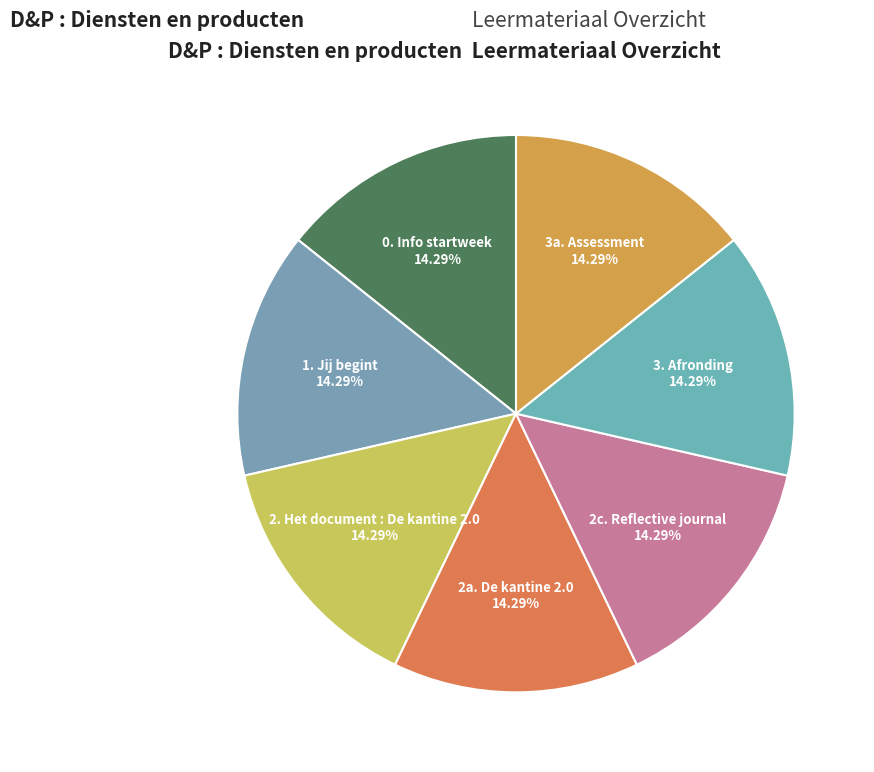

How many segments does this pie chart have?

7